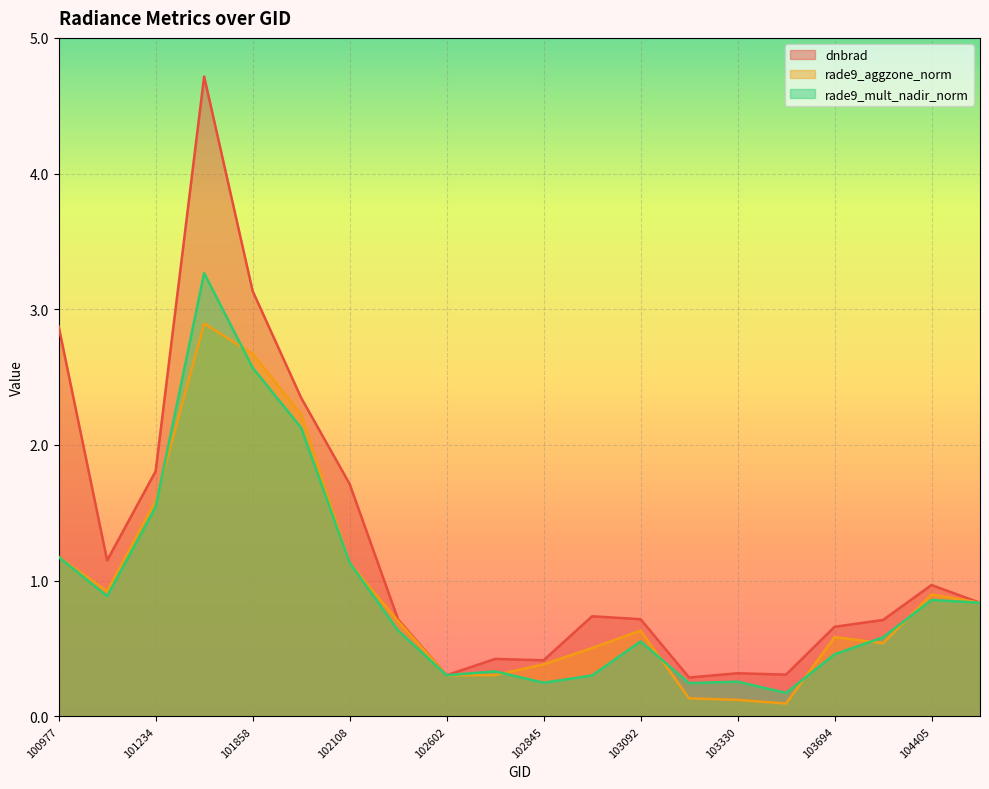

What is the value of the rade9_mult_nadir_norm point at the 11th from the left?

0.2